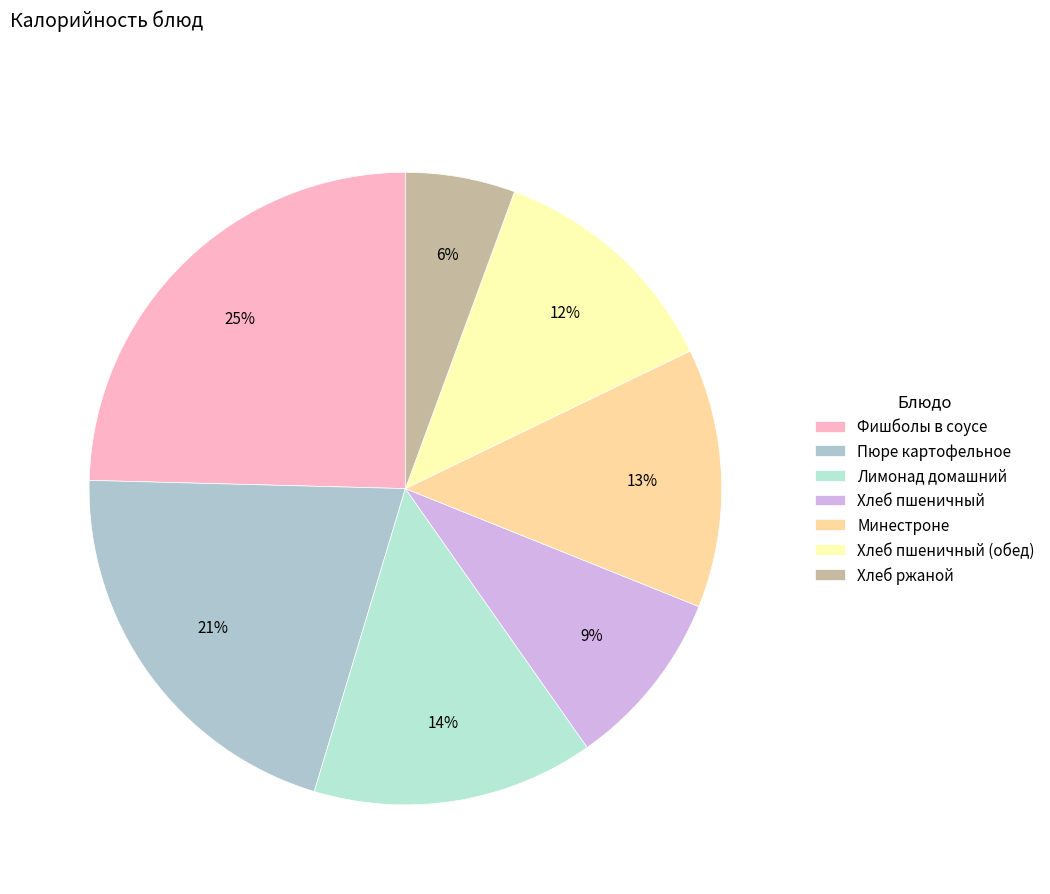

What is the smallest slice in the pie chart?

Хлеб ржаной